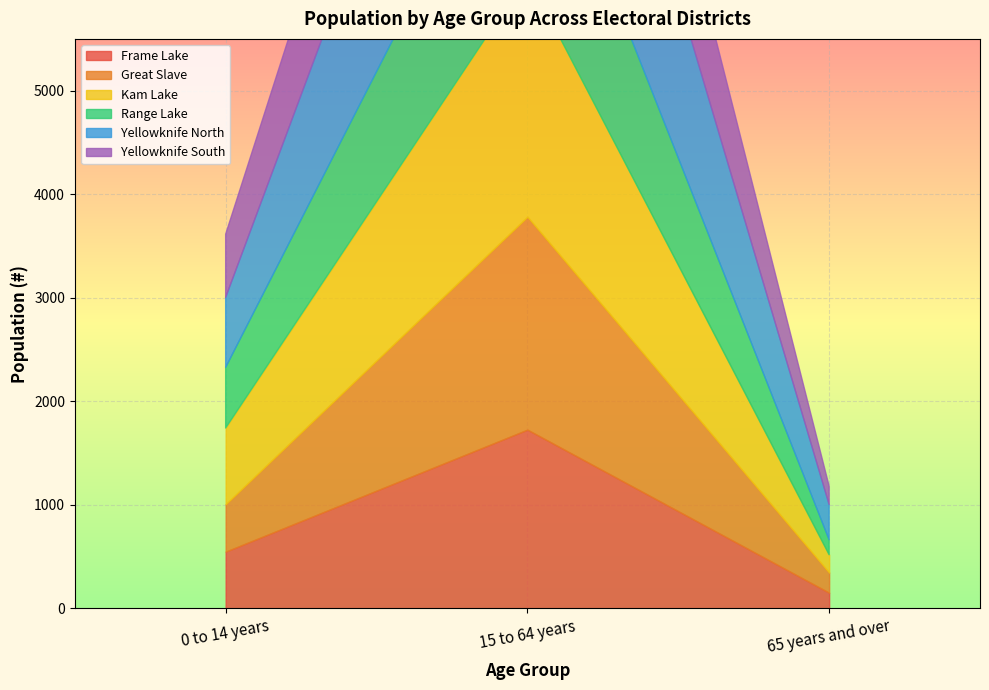

Rank the series by their maximum value, from lowest to highest.

Frame Lake, Yellowknife South, Range Lake, Great Slave, Kam Lake, Yellowknife North